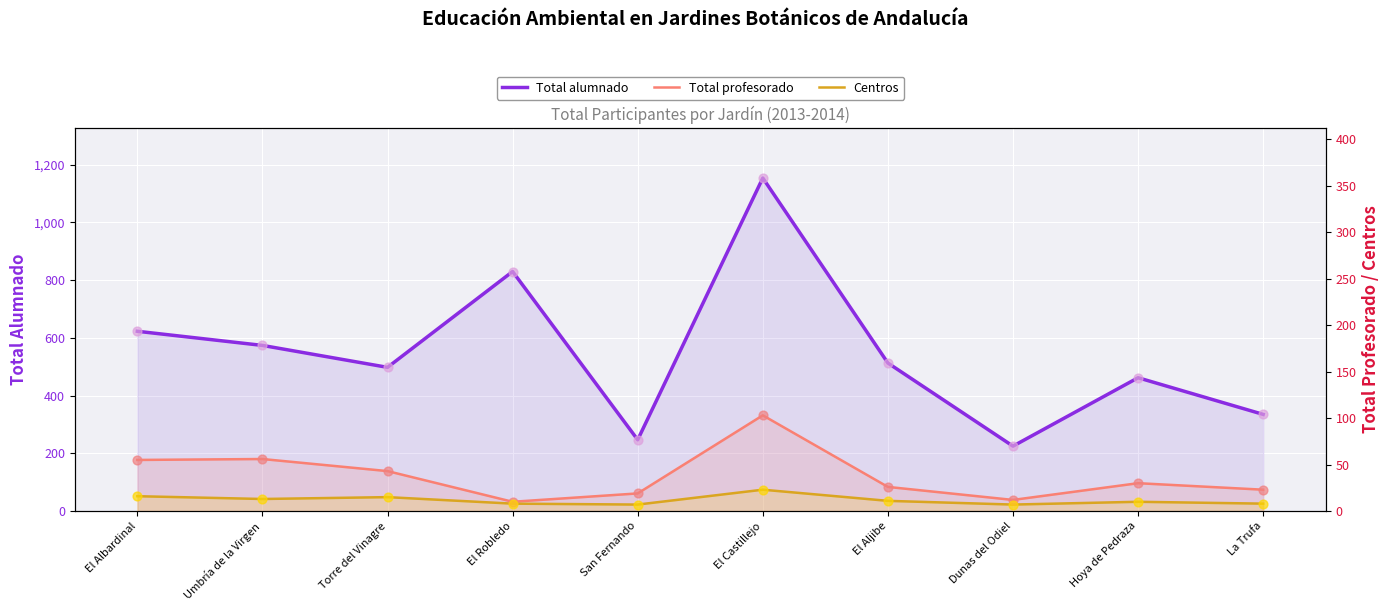

Which series has the largest total across all categories?

Total alumnado